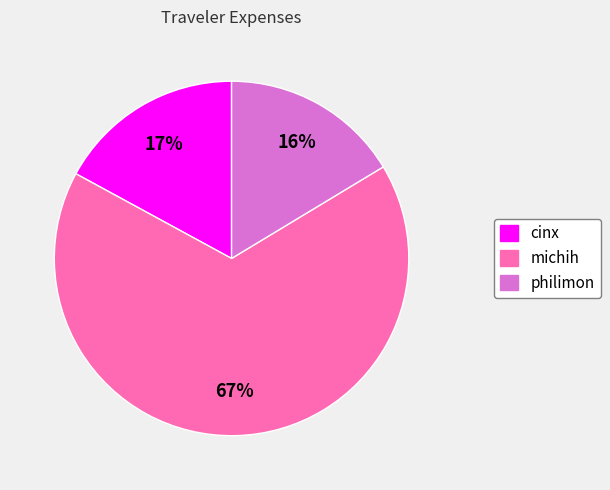

Is it true that cinx is 7% of the pie?

False